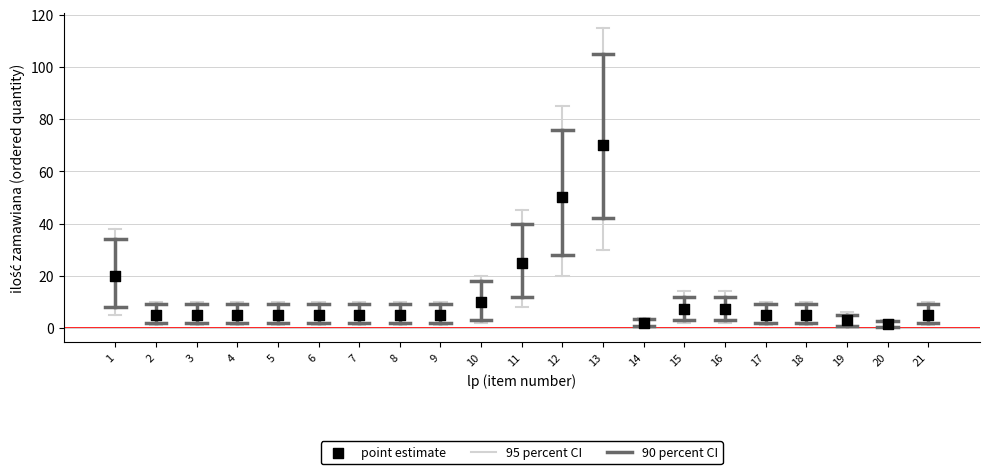

What Y value in the scatter plot is closest to 35?

25.0